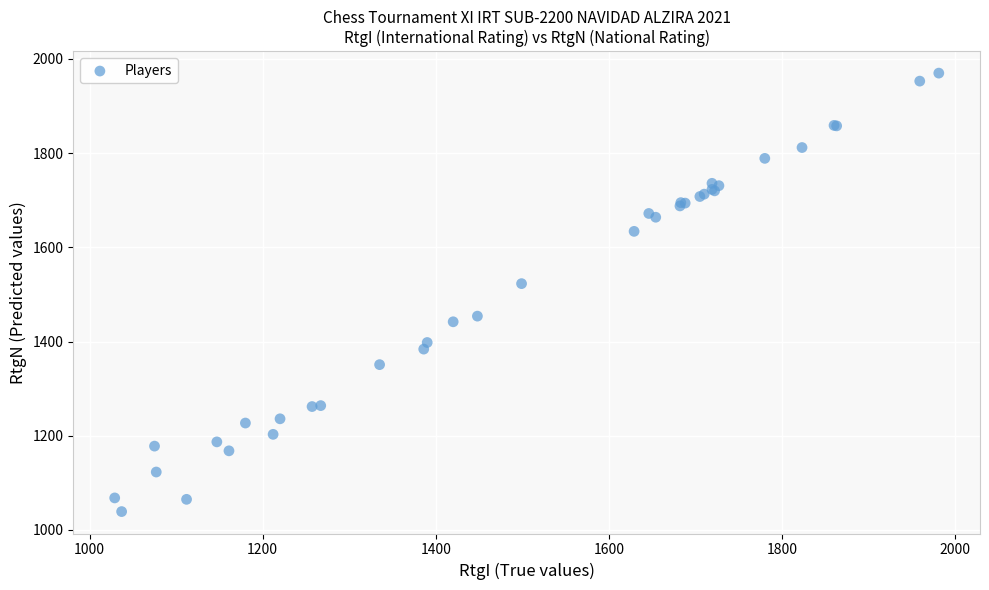

What Y value in the scatter plot is closest to 1504?

1523